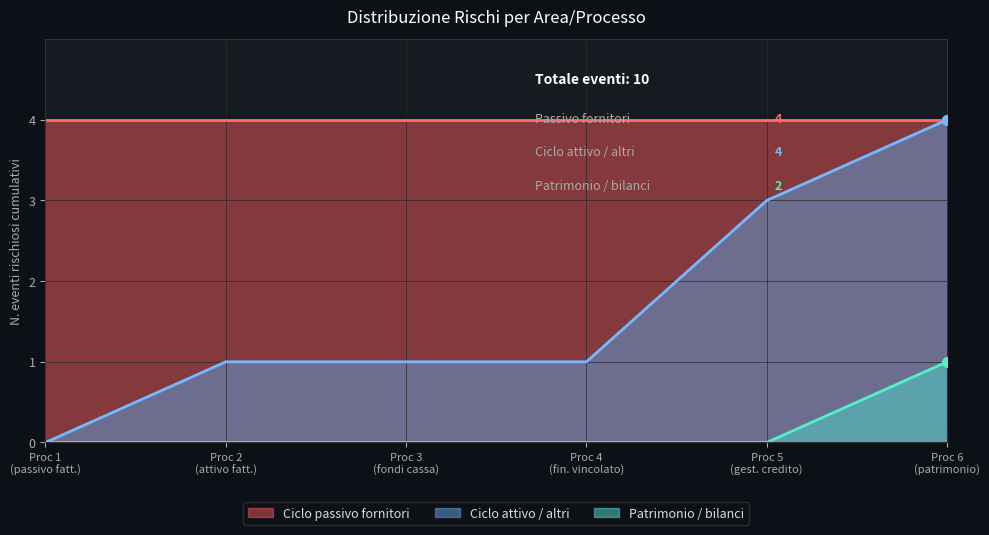

At which category is the sum across all series the highest?

Proc 6
(patrimonio)